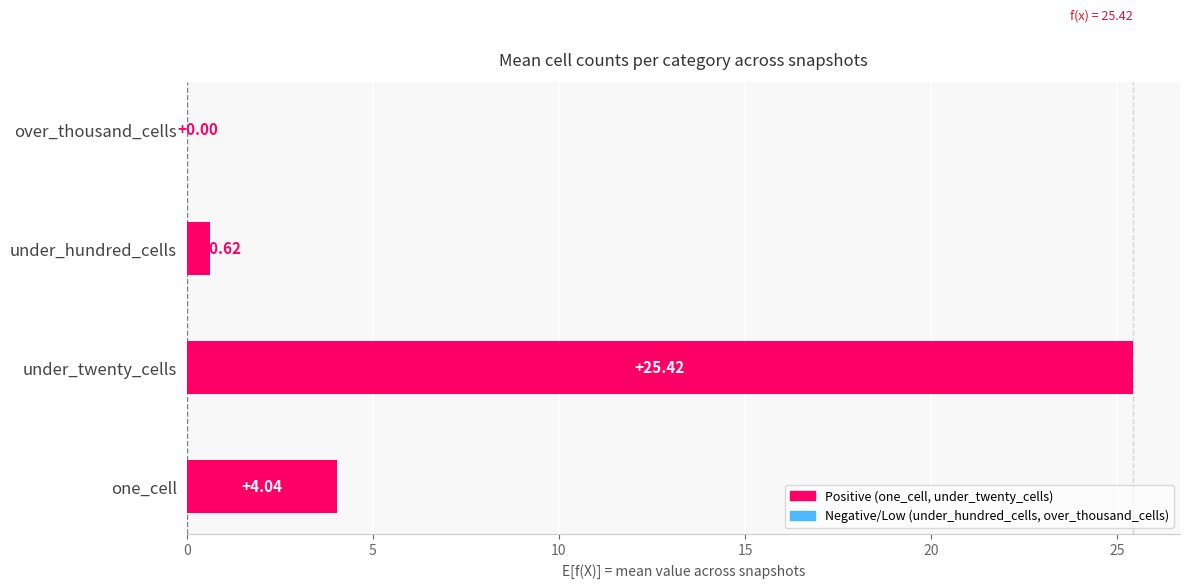

How many distinct data groups are displayed?

1